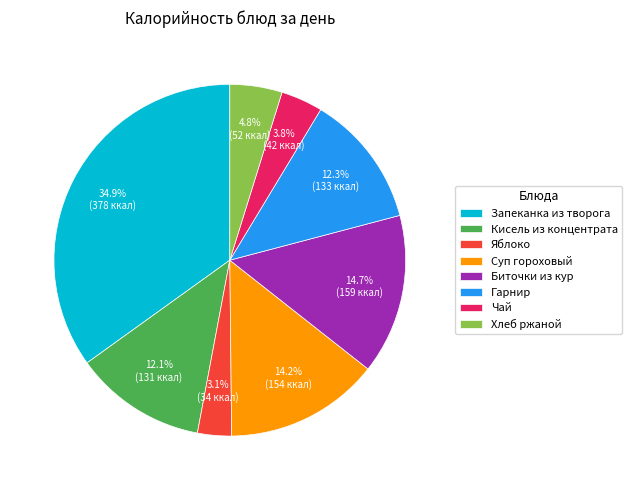

Does Хлеб ржаной represent more than half of the total?

No